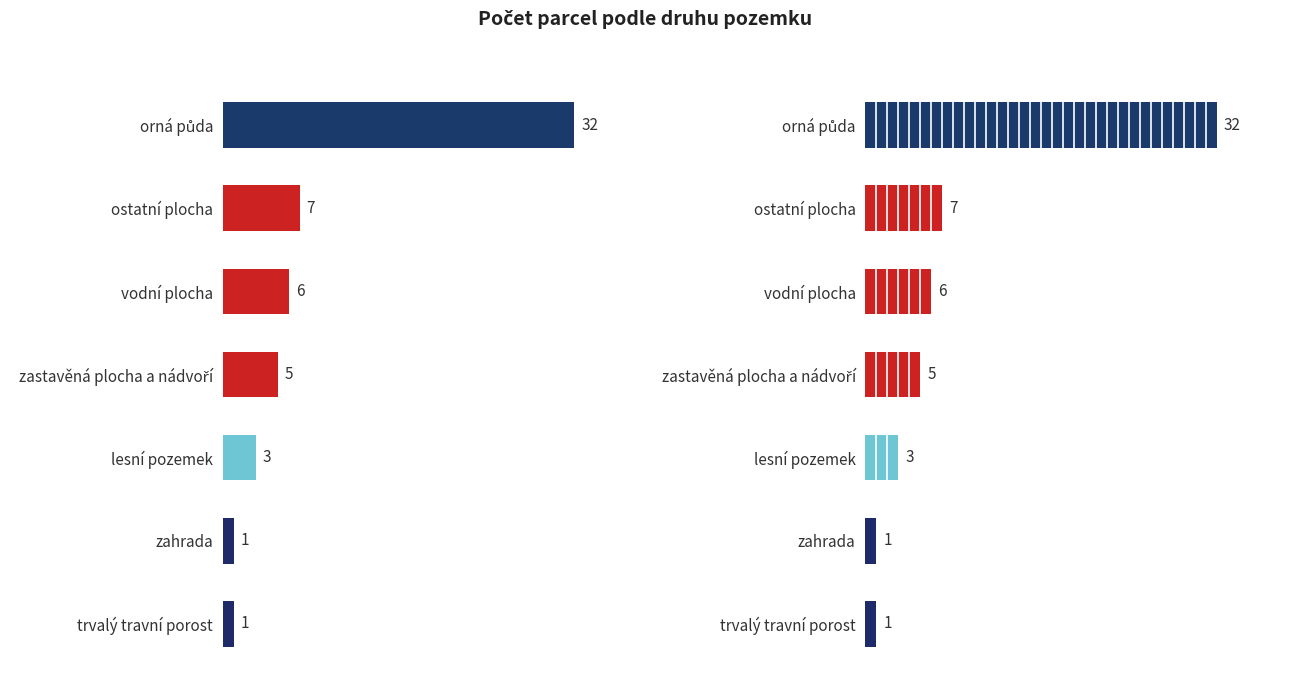

The chart shows a value of 5 at zastavěná plocha a nádvoří. True or false?

True